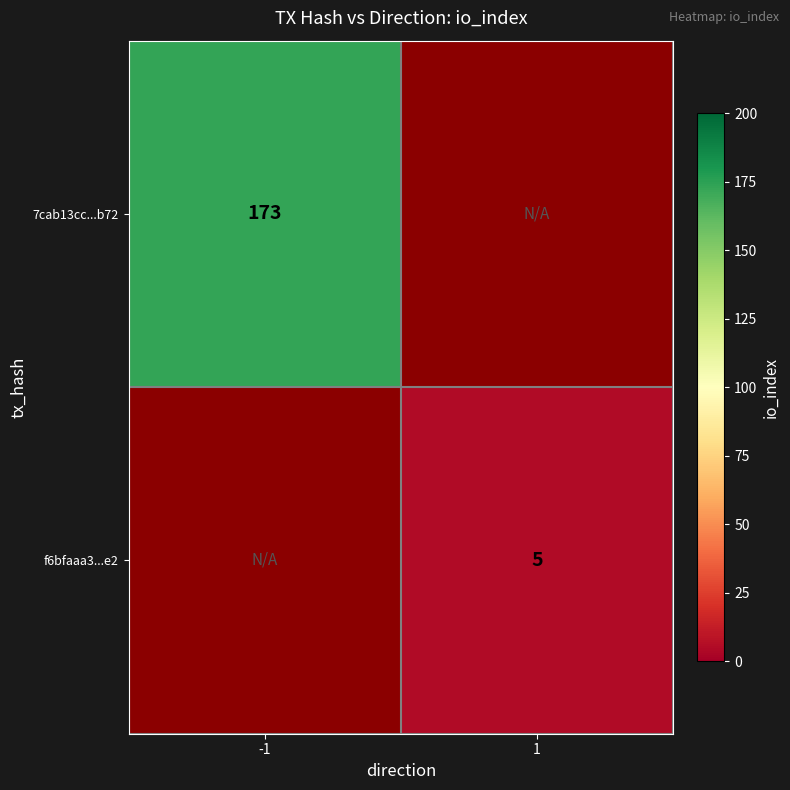

Is it true that f6bfaaa3...e2 equals 8 at 1?

False